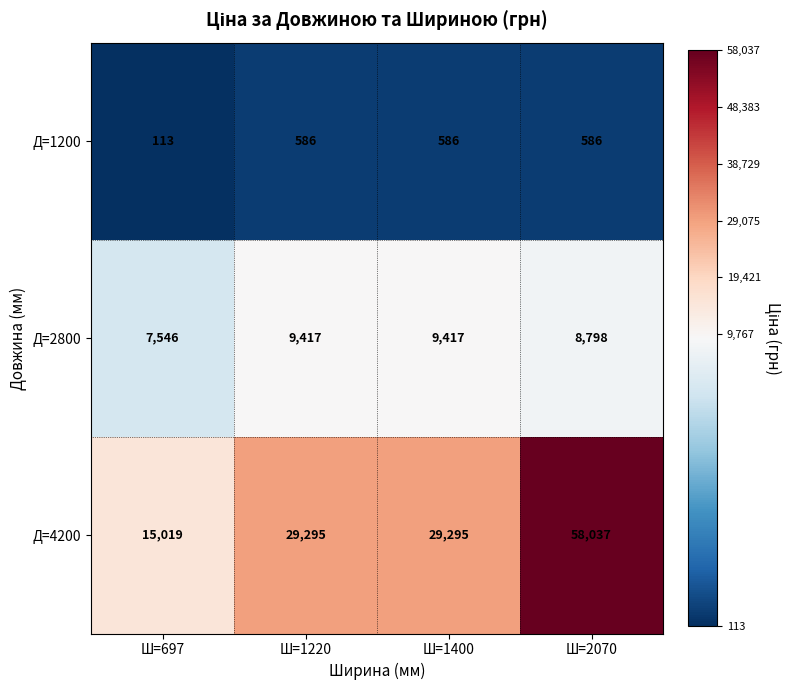

What is the sum of the Д=2800 values at Ш=1400 and Ш=697?

16963